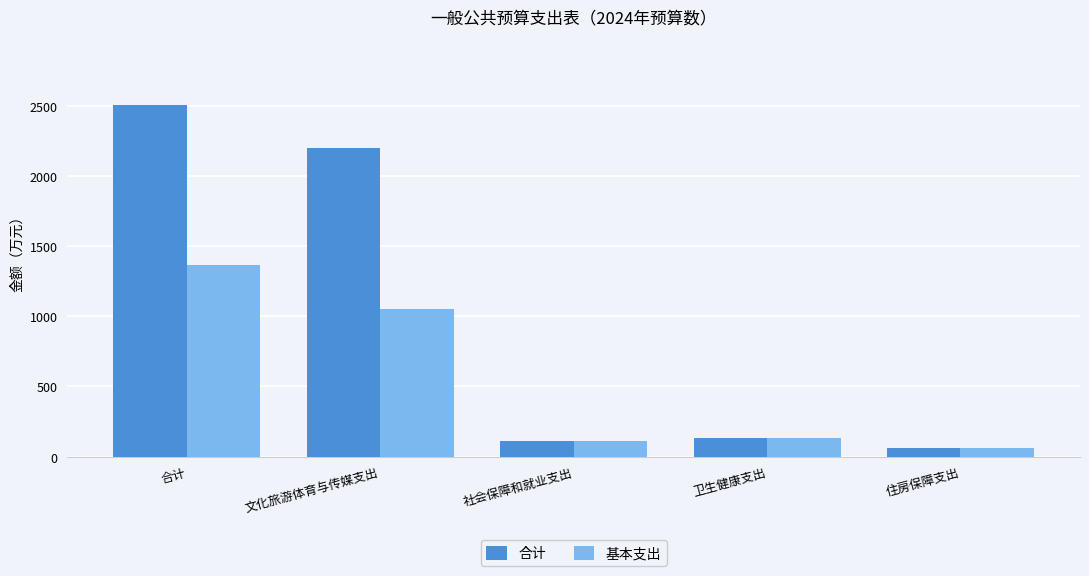

Which series has the widest spread of values?

合计